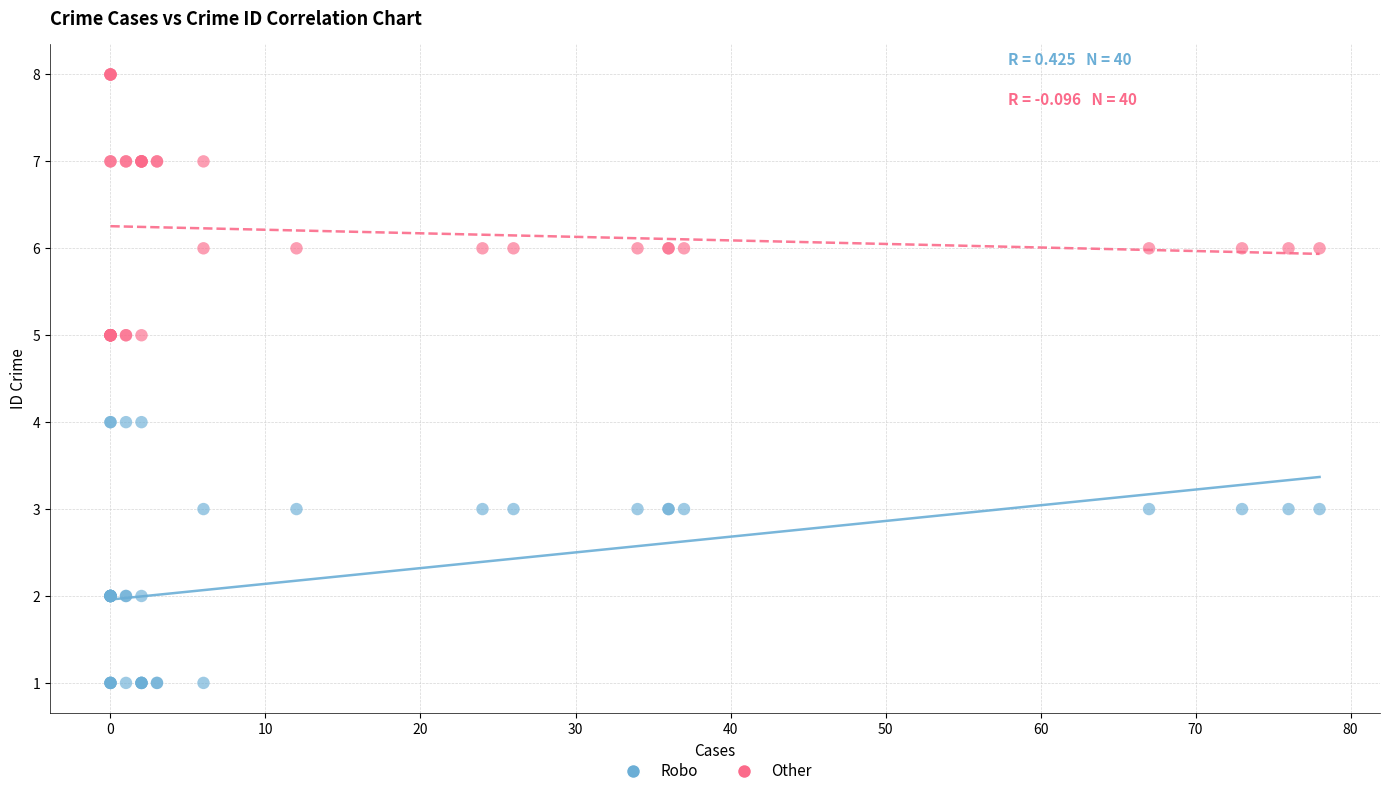

Which series contains the lowest Y value?

Robo